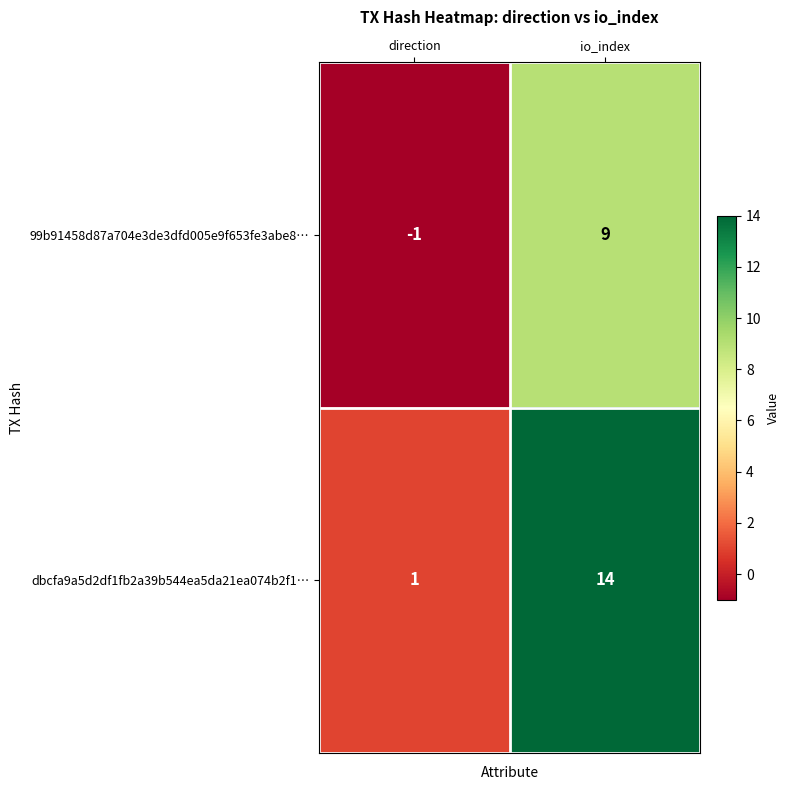

What is the difference between the maximum and minimum values in the dbcfa9a5d2df1fb2a39b544ea5da21ea074b2f1… series?

13